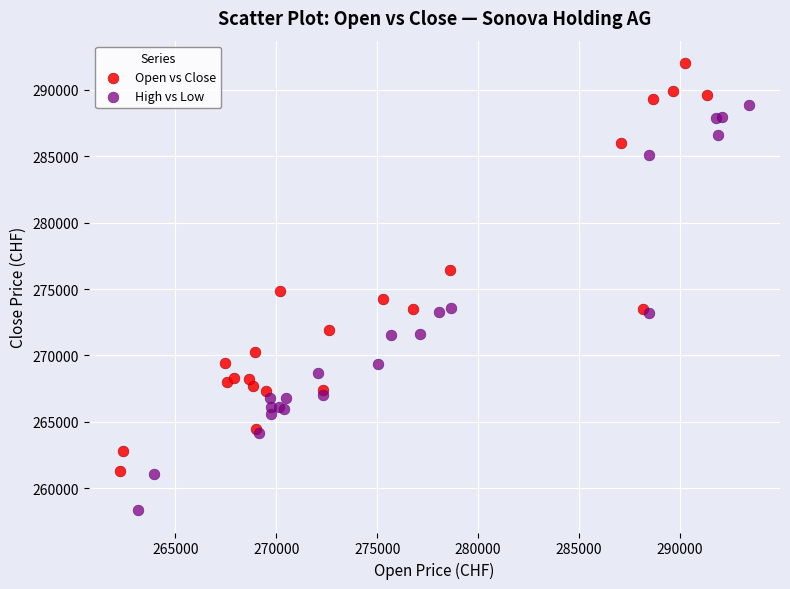

Which series reaches the minimum Y coordinate?

High vs Low